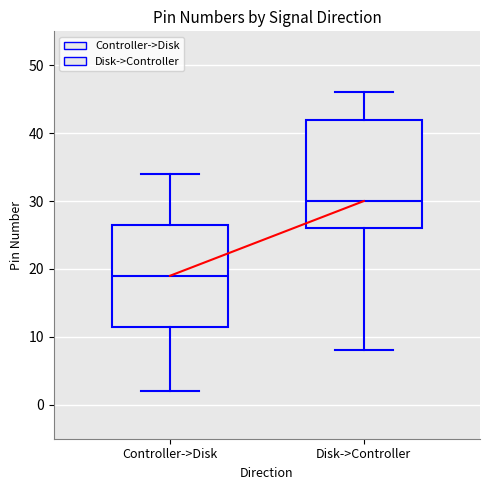

Which box's median line is the lowest?

Controller->Disk